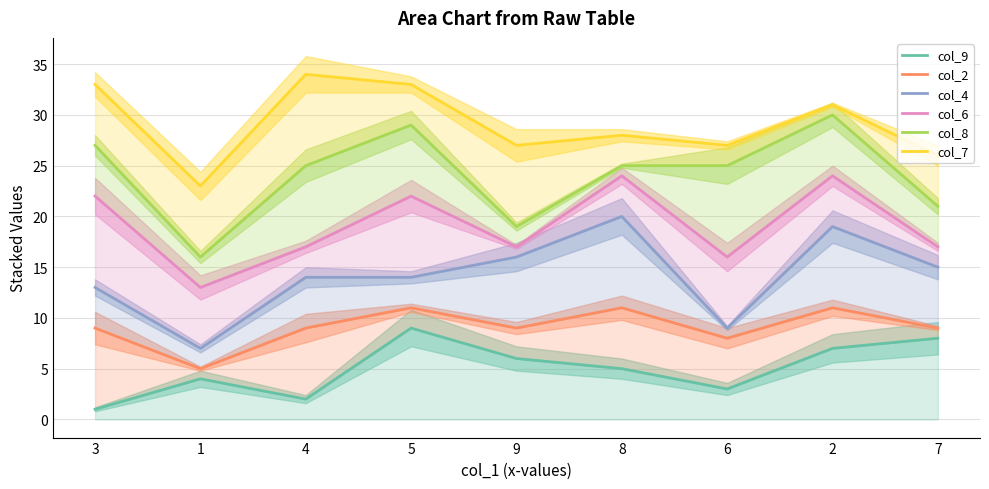

What is the average value of the col_9 series?

5